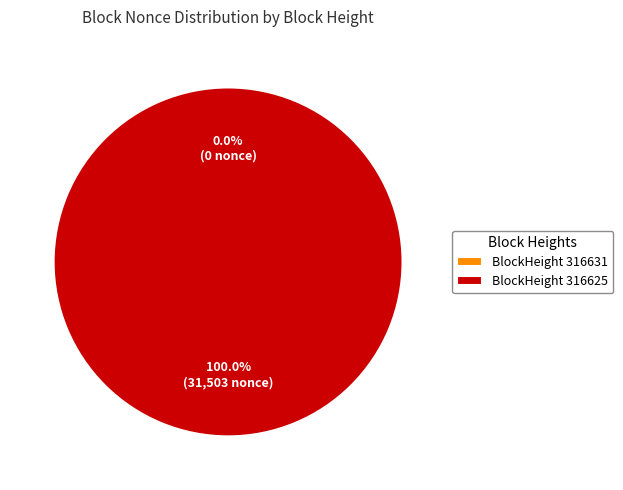

Which category has the biggest portion of the pie?

BlockHeight 316625